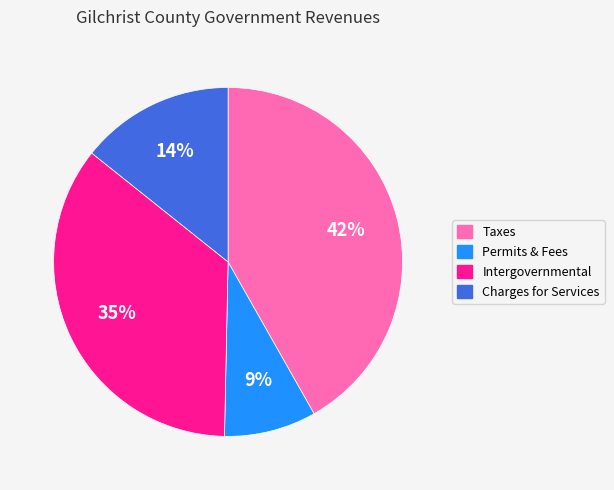

How many segments does this pie chart have?

4